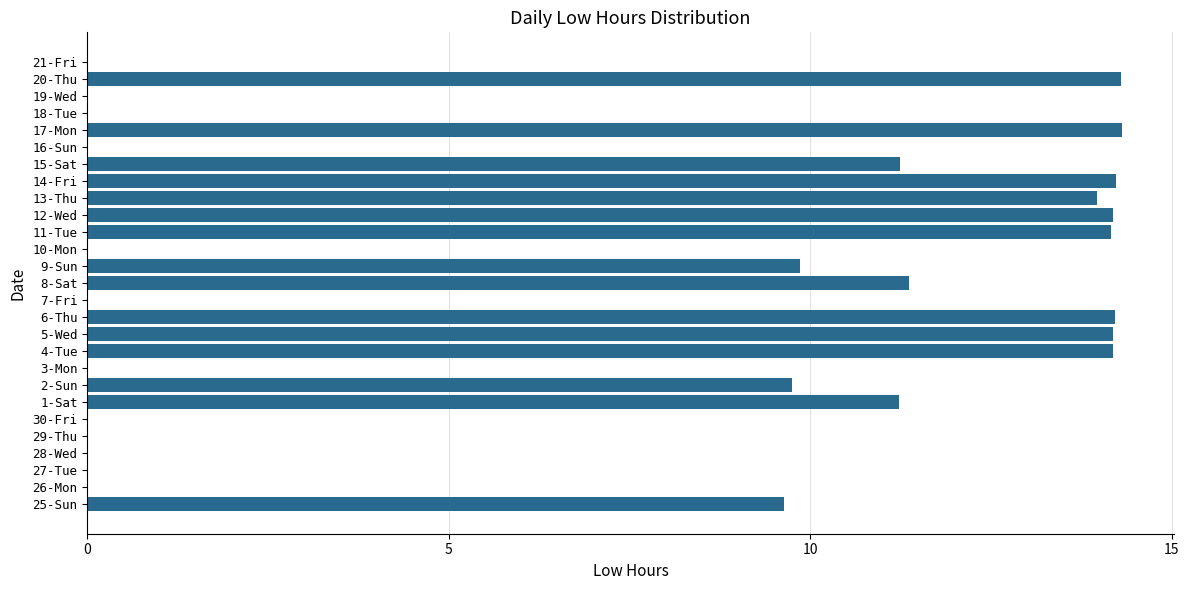

Between 16-Sun and 2-Sun, which is larger?

2-Sun